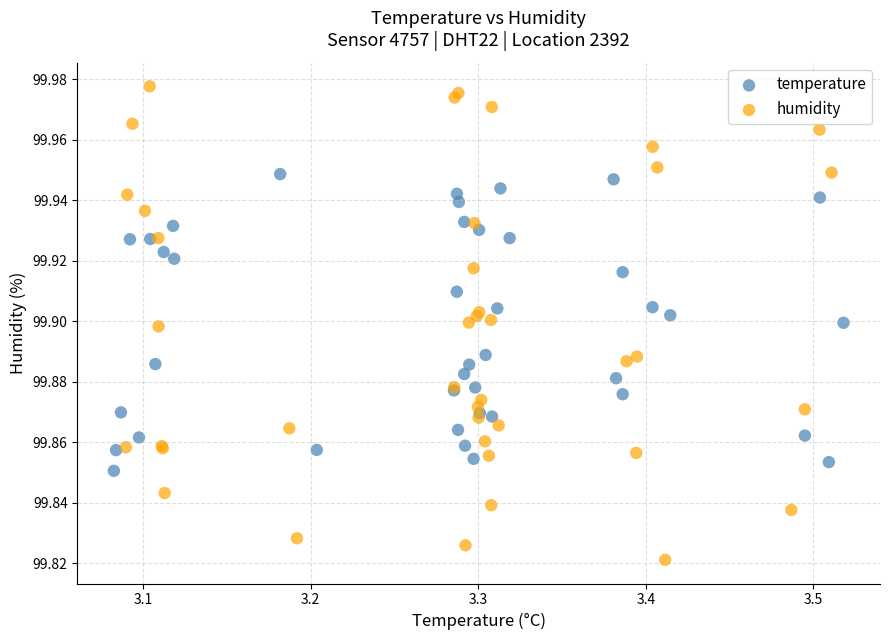

Which series contains the lowest Y value?

humidity